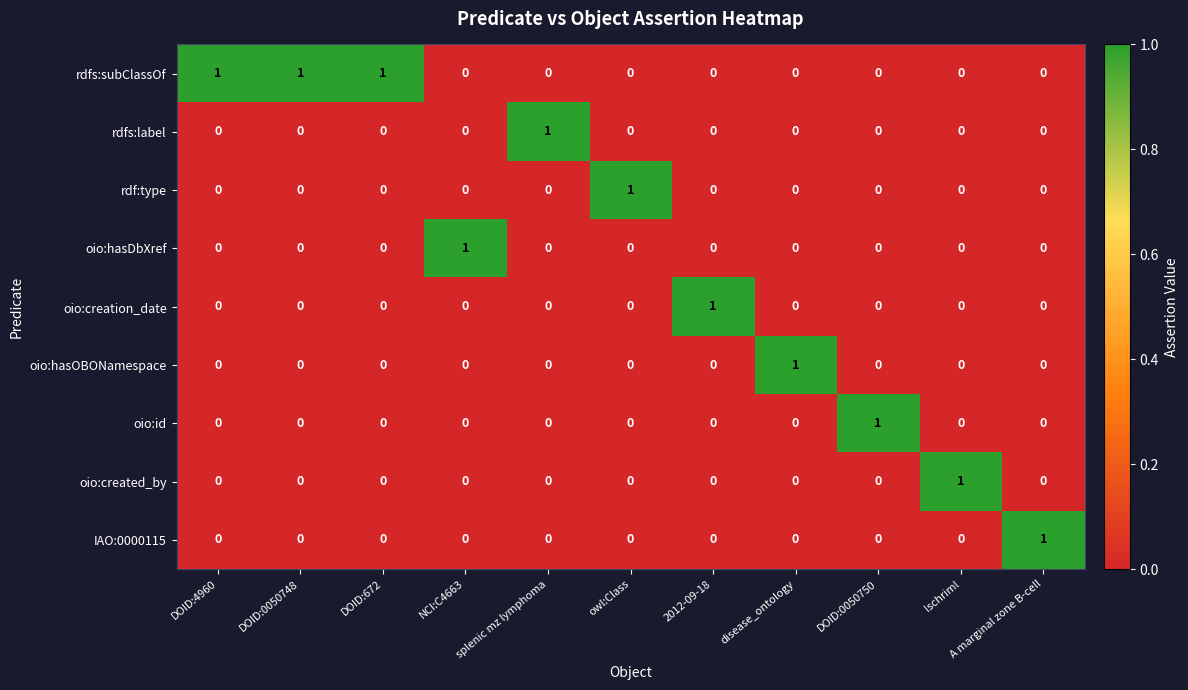

True or false: oio:created_by has a value of 0 at owl:Class.

True